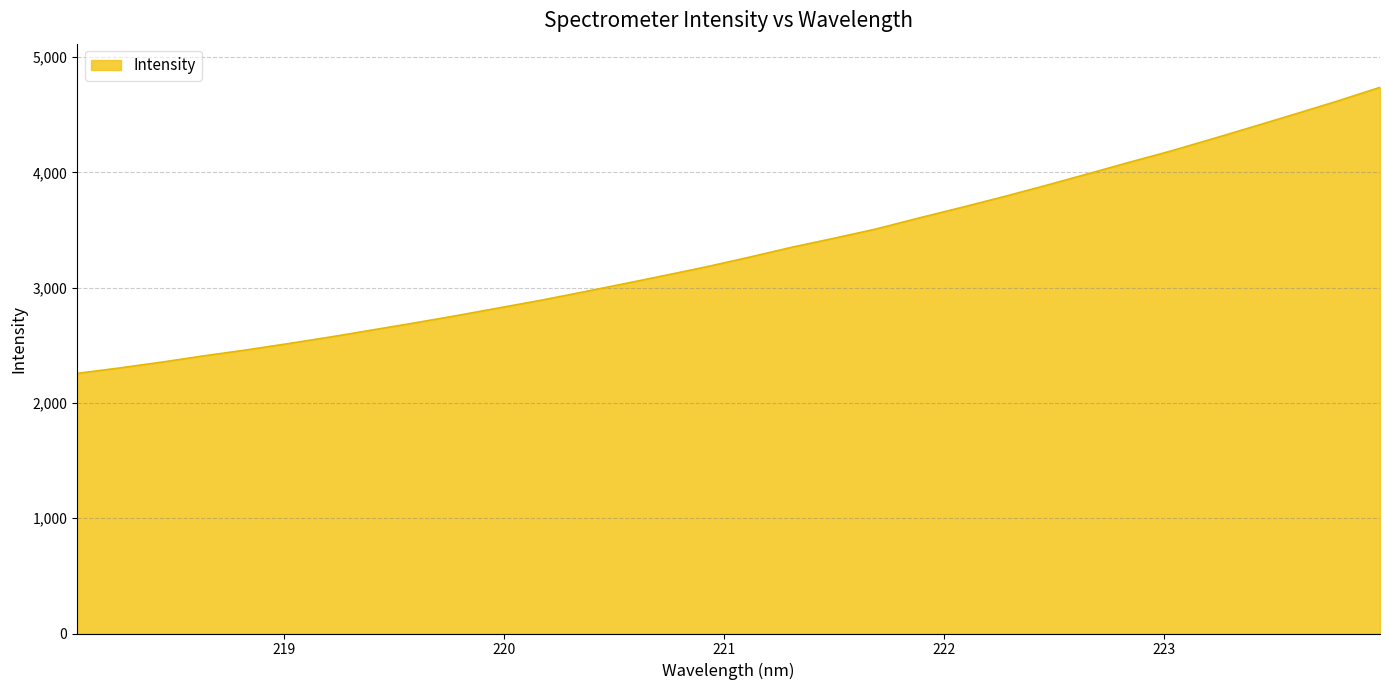

What is the maximum value shown in the chart?

4738.6